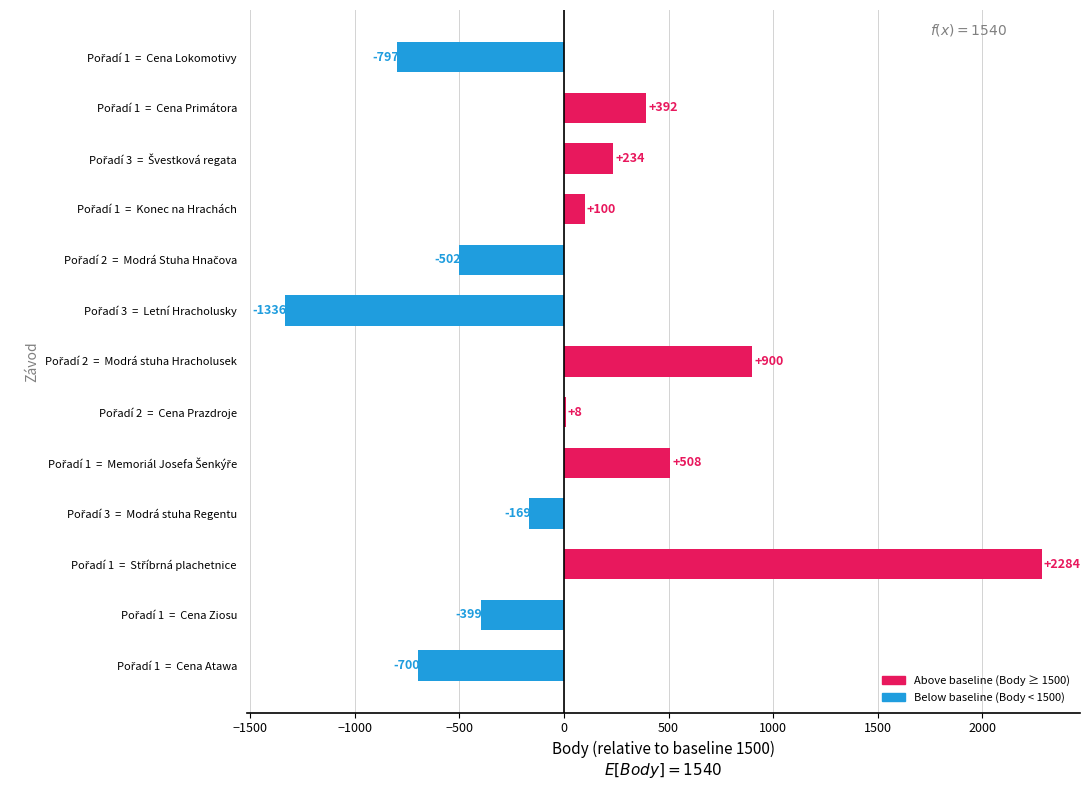

Are the bars horizontal?

Yes